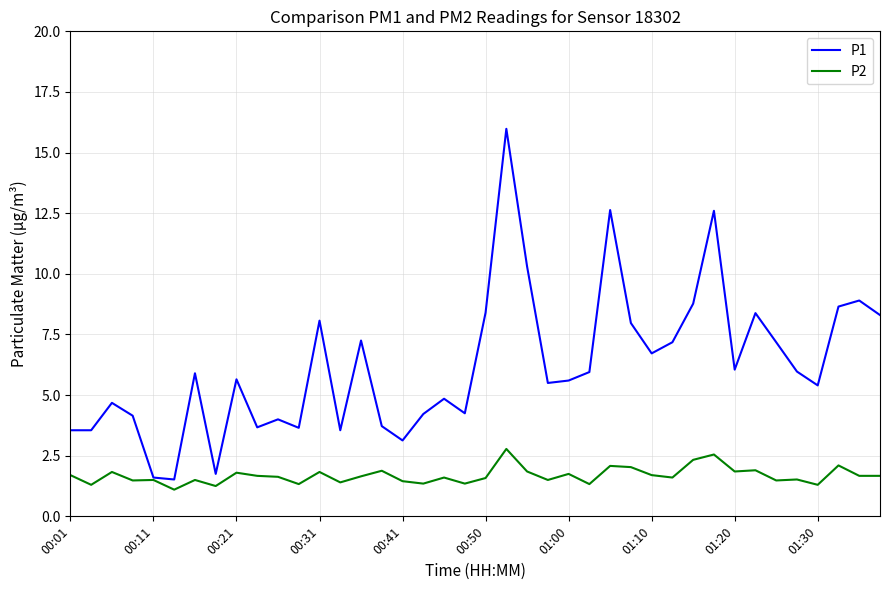

Which series has the largest total across all categories?

P1